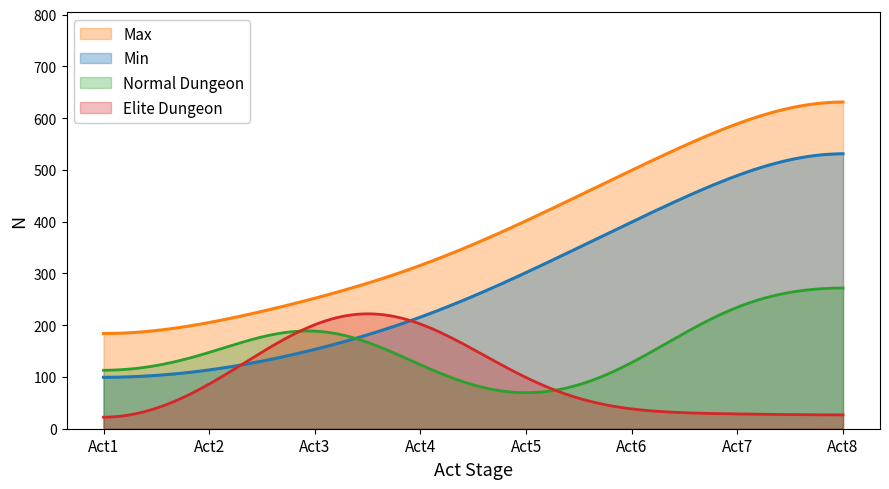

List the series in order of their peak value, highest first.

Max, Min, Normal Dungeon, Elite Dungeon